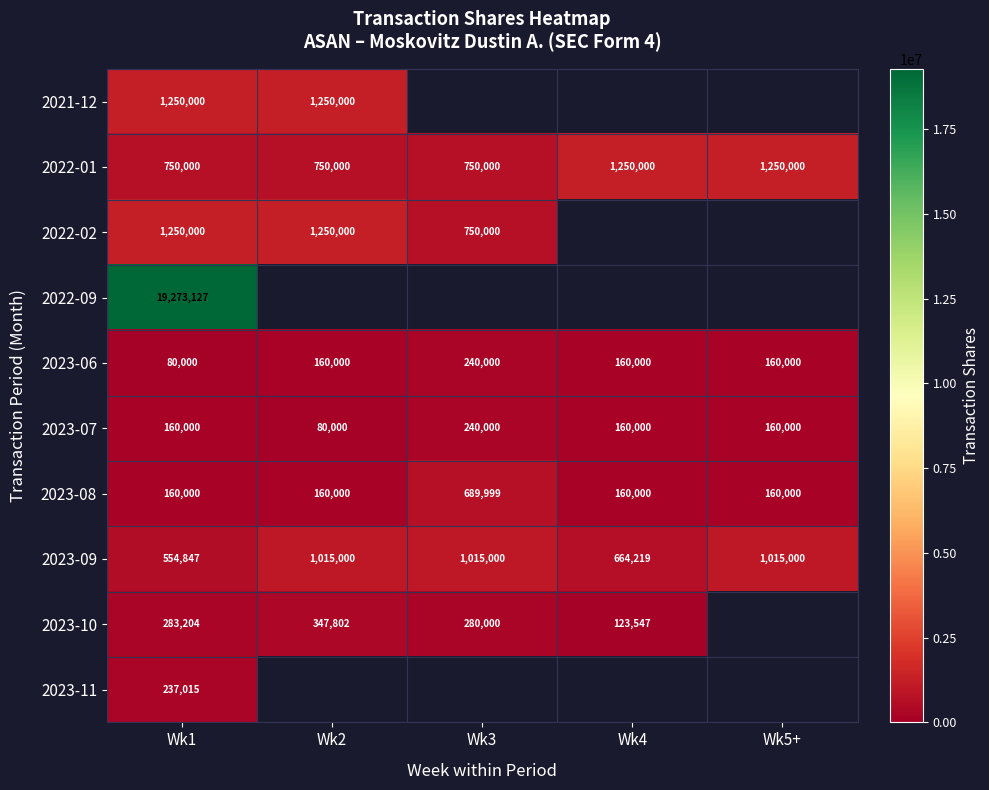

Which category has the highest value across all series?

Wk1